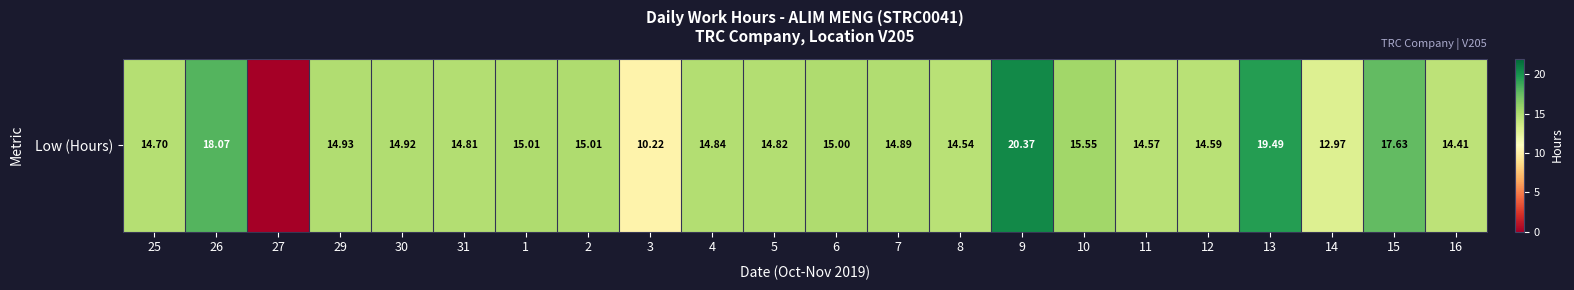

Reading left to right, extract all data points from this chart.

25=14.7	26=18.1	27=0.0	29=14.9	30=14.9	31=14.8	1=15.0	2=15.0	3=10.2	4=14.8	5=14.8	6=15.0	7=14.9	8=14.5	9=20.4	10=15.6	11=14.6	12=14.6	13=19.5	14=13.0	15=17.6	16=14.4